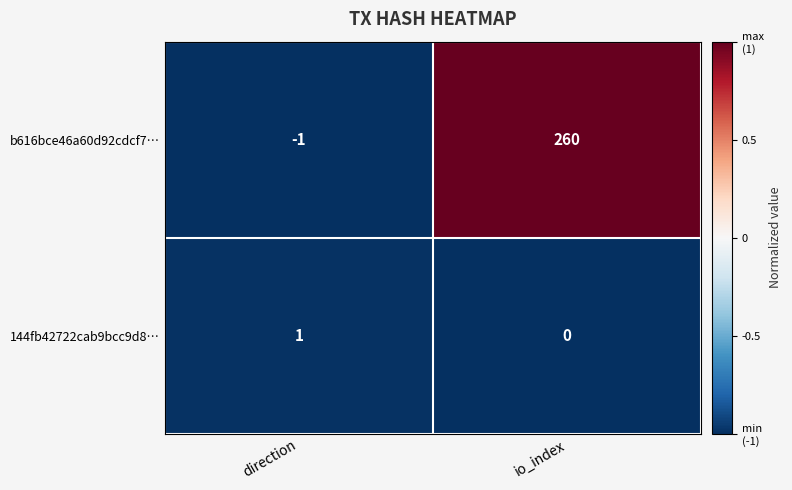

Which series has the widest spread of values?

b616bce46a60d92cdcf7…